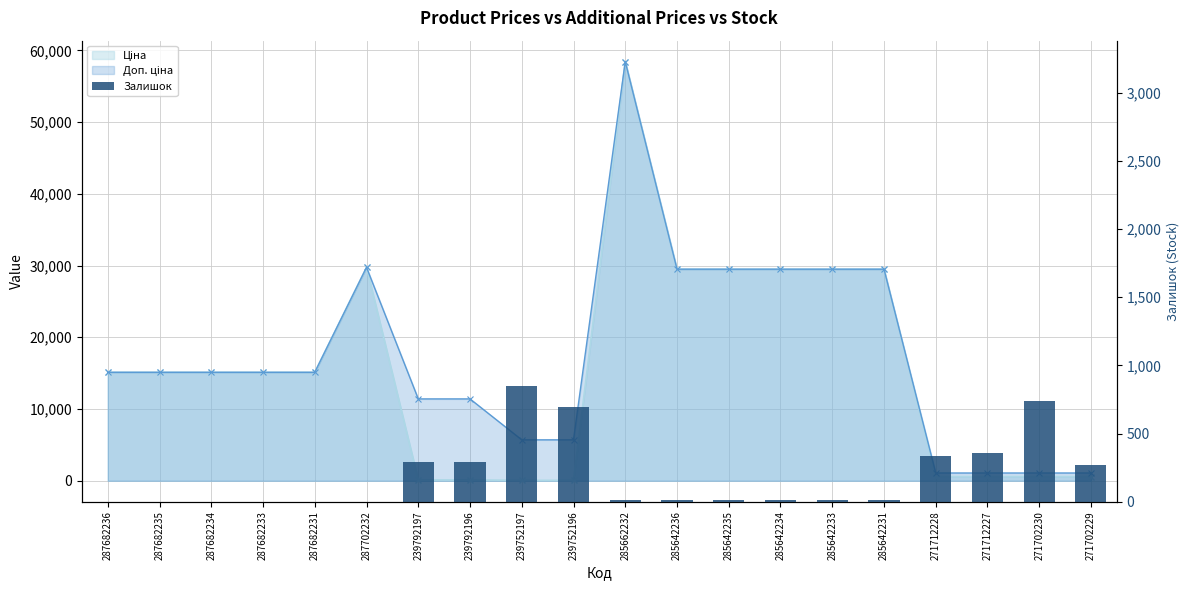

The chart shows a value of 272 at 271702229. True or false?

True